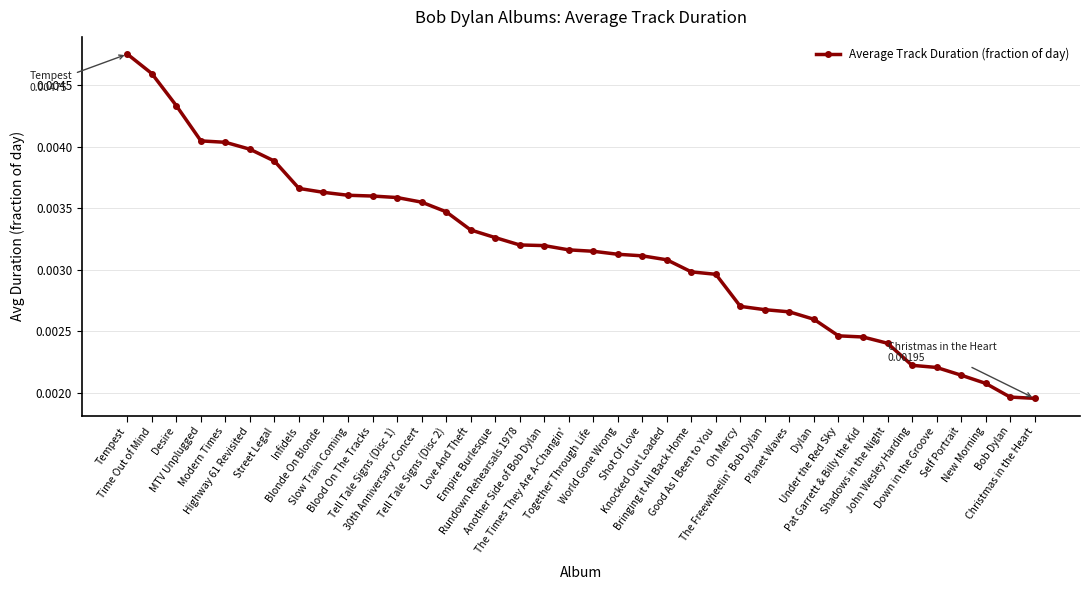

Which label corresponds to the smallest value in the chart?

Christmas in the Heart